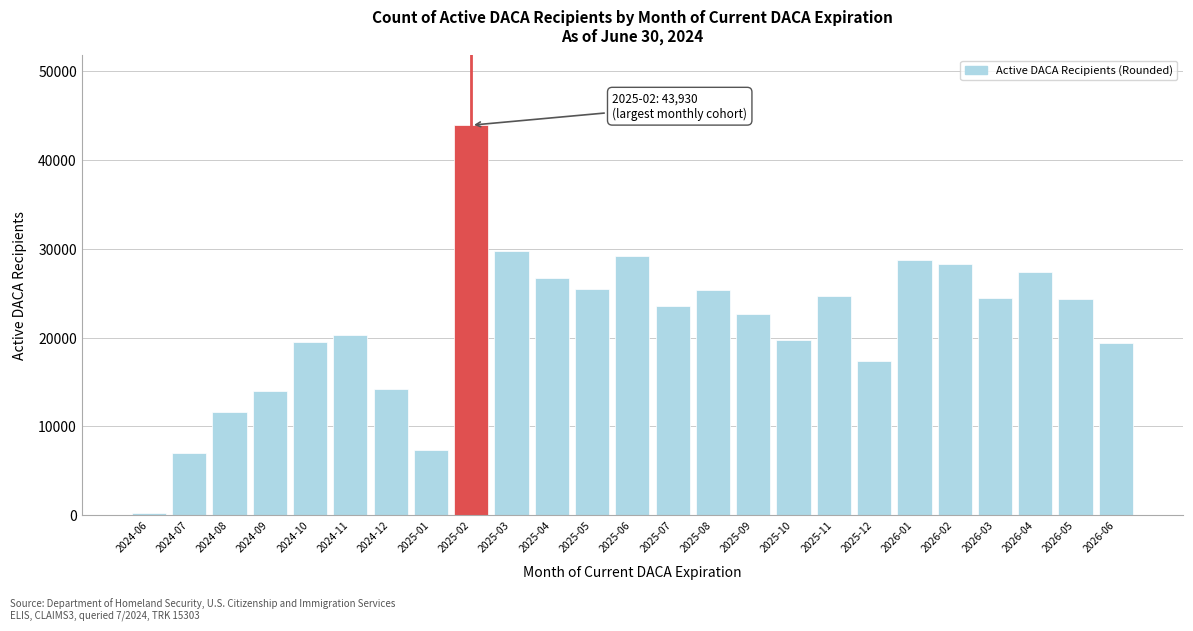

Which has a higher value, 2024-12 or 2025-06?

2025-06